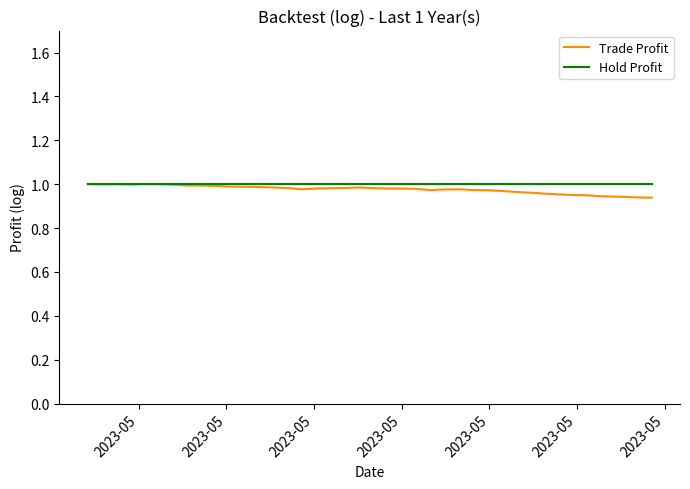

How many lines are shown in the chart?

2